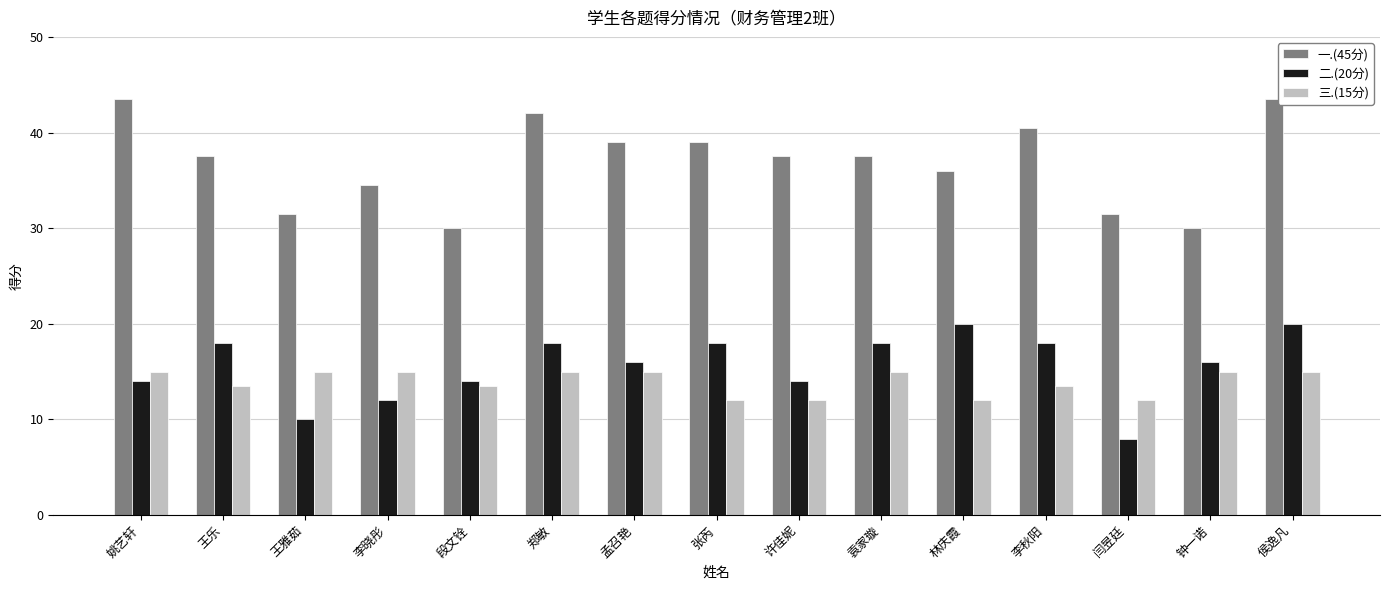

What is the label of the 5th bar from the right?

林庆霞